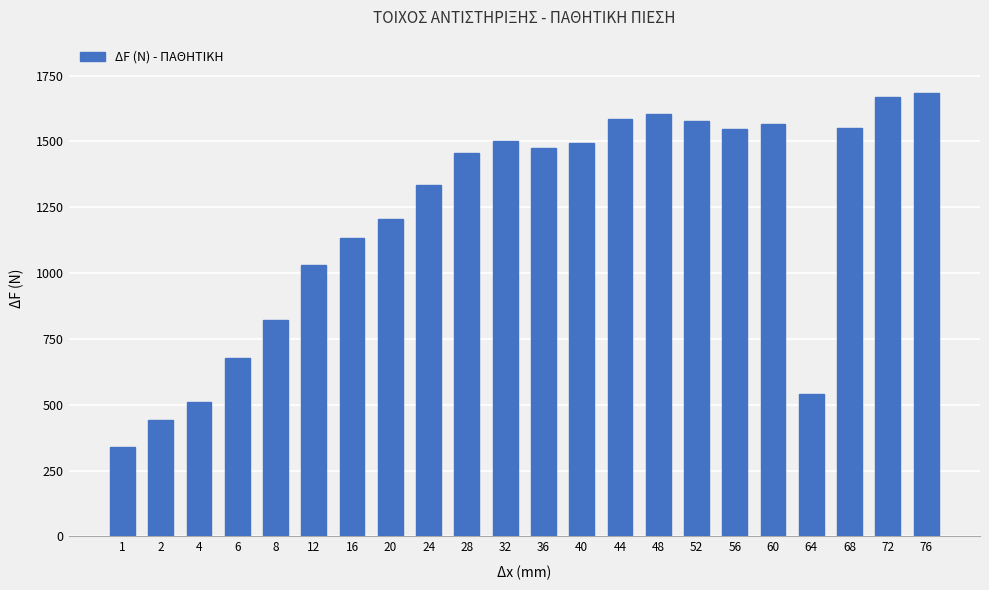

Where does the data first go above 1476?

32